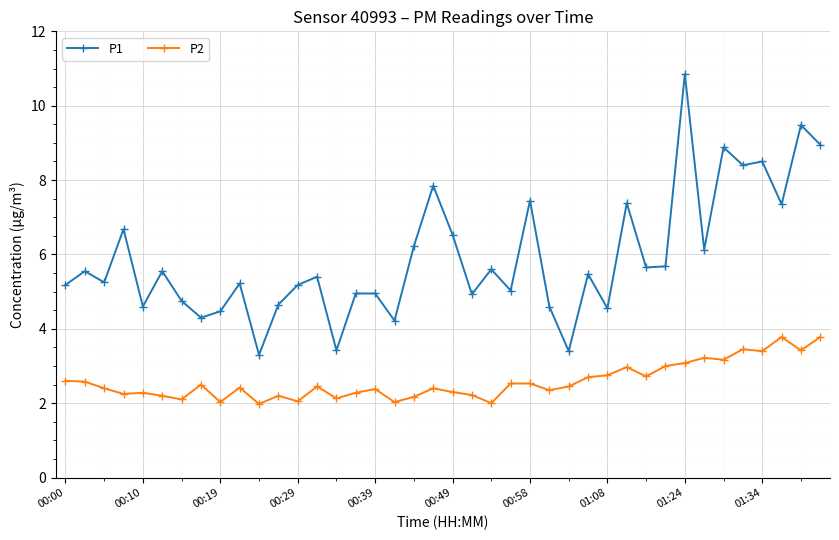

Count the number of data series in this chart.

2